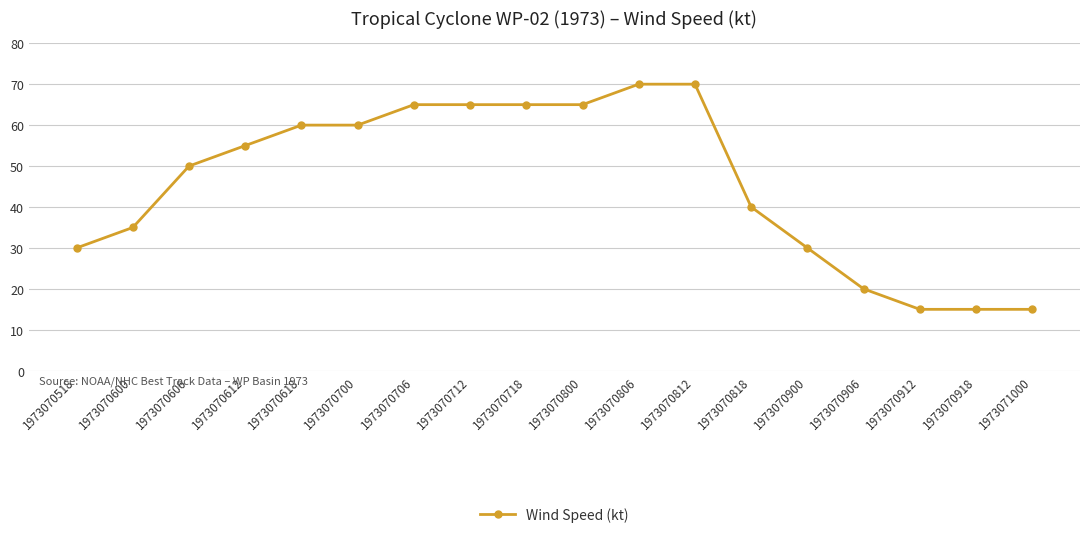

At which label is the value closest to 42?

1973070818